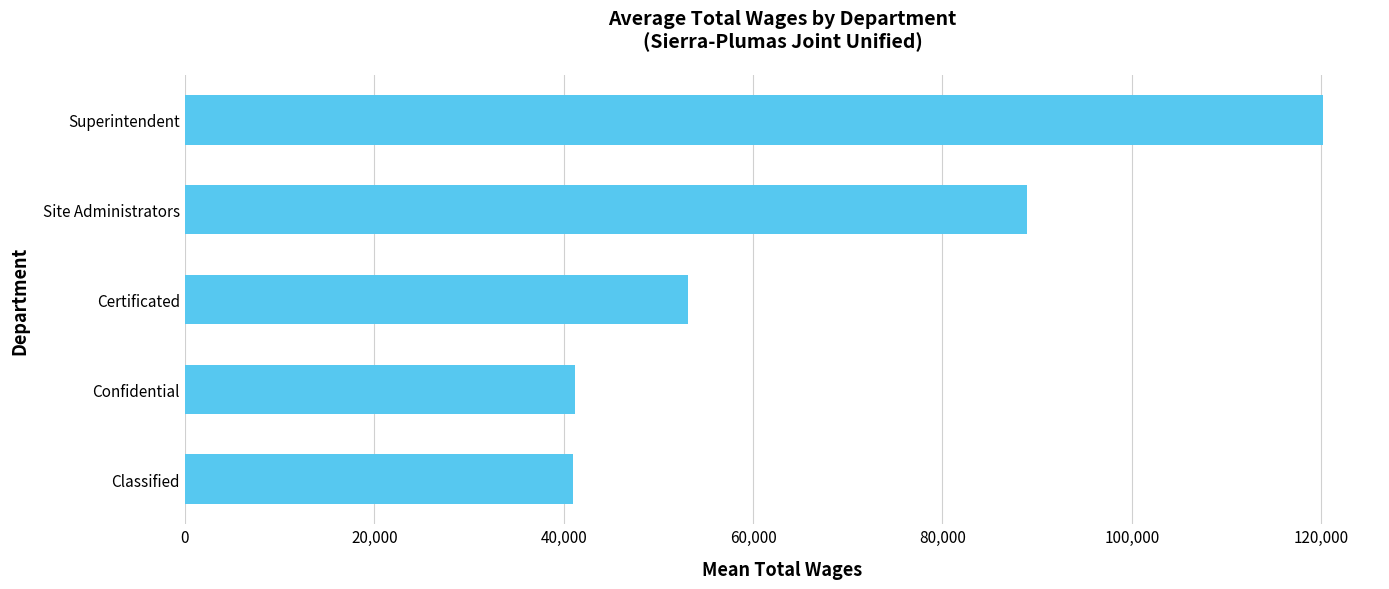

What is the ratio of the value at Site Administrators to the value at Superintendent?

0.7